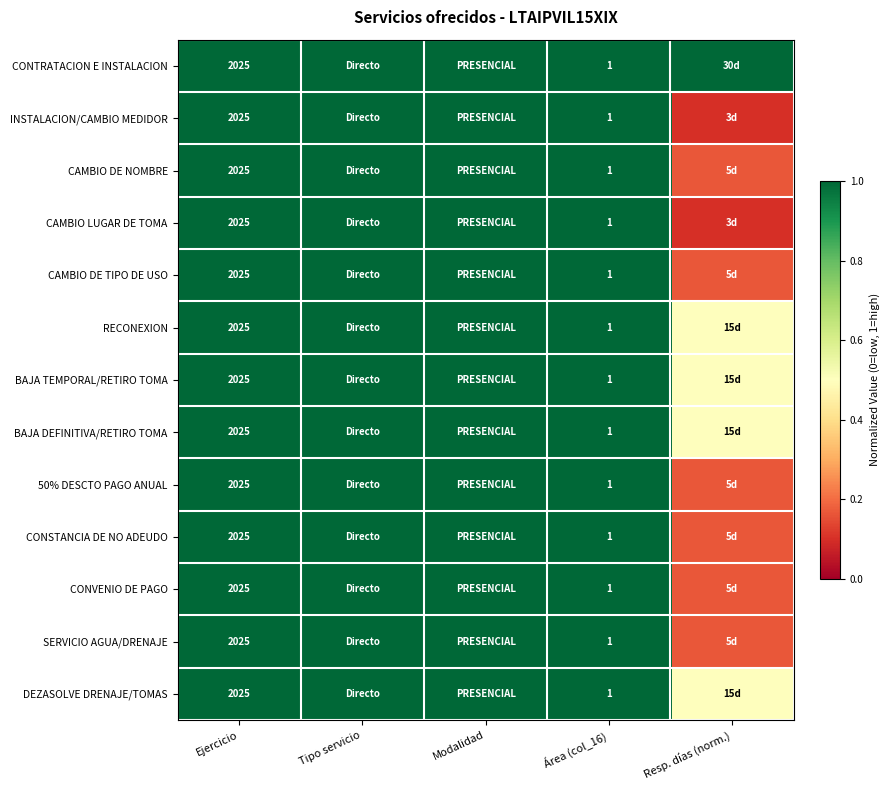

Count the number of data series in this chart.

13